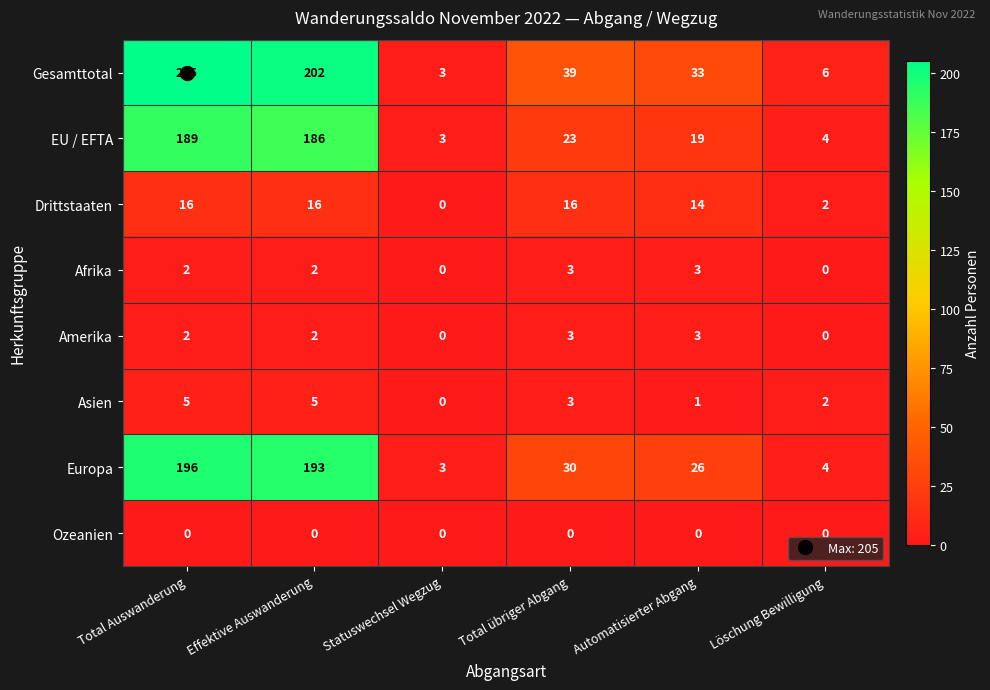

Which series has the largest range (max minus min)?

Gesamttotal